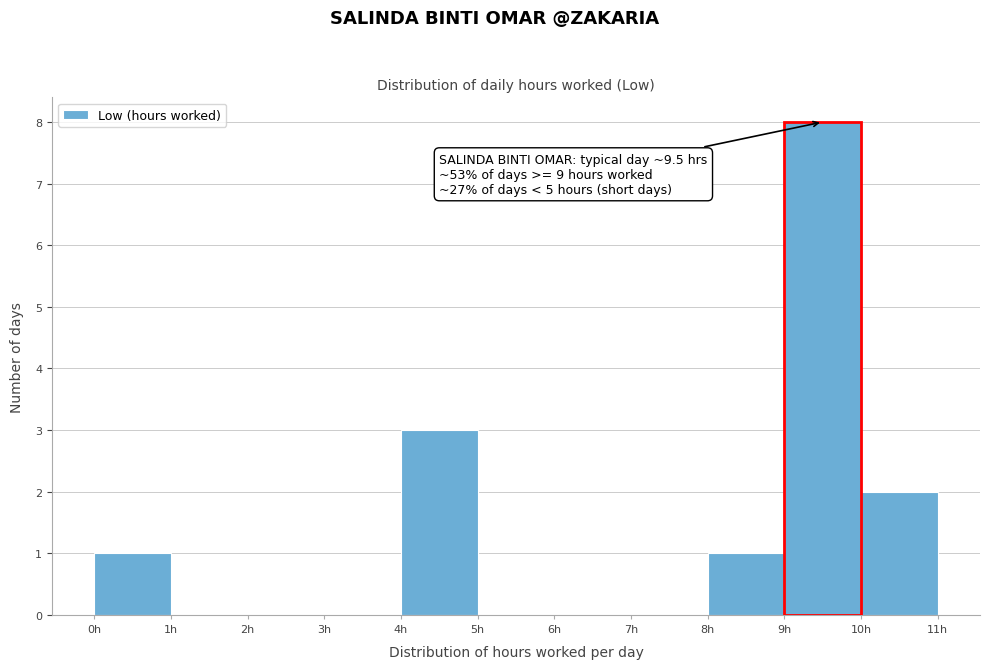

Over which range of the x-axis is the bar tallest?

9 to 10